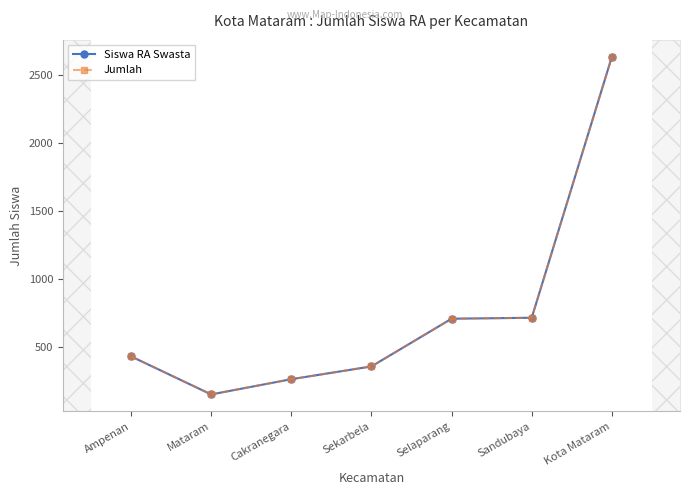

True or false: Jumlah and Siswa RA Swasta cross at least once.

False